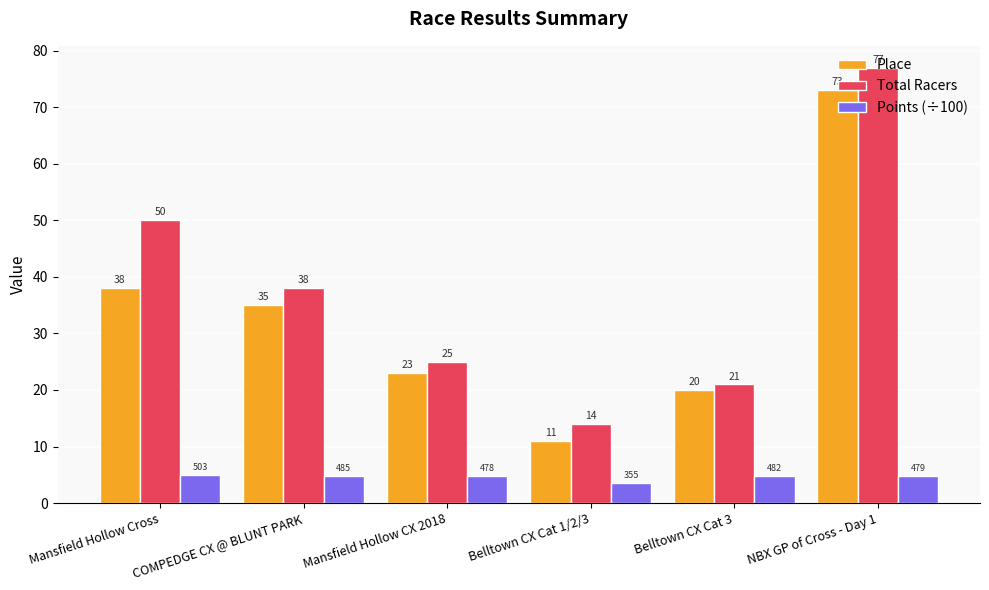

Are the bars horizontal?

No